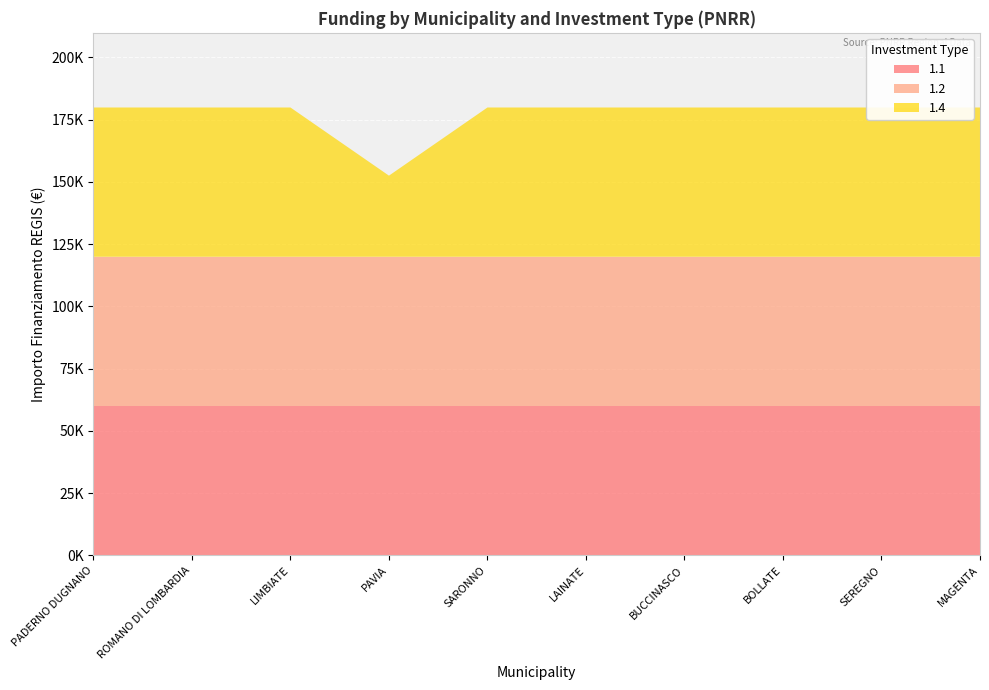

Reading left to right, extract all data points from this chart.

1.1: 59966	59966	59966	59966	59966	59966	59966	59966	59966	59966
1.2: 59966	59966	59966	59966	59966	59966	59966	59966	59966	59966
1.4: 59966	59966	59966	32589	59966	59966	59966	59966	59966	59966